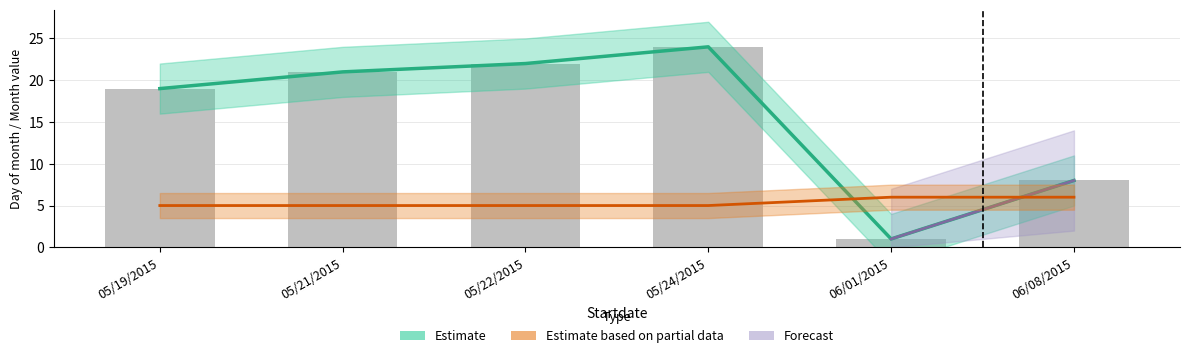

What is the approximate value of Startday at 05/21/2015, to the nearest 5?

20